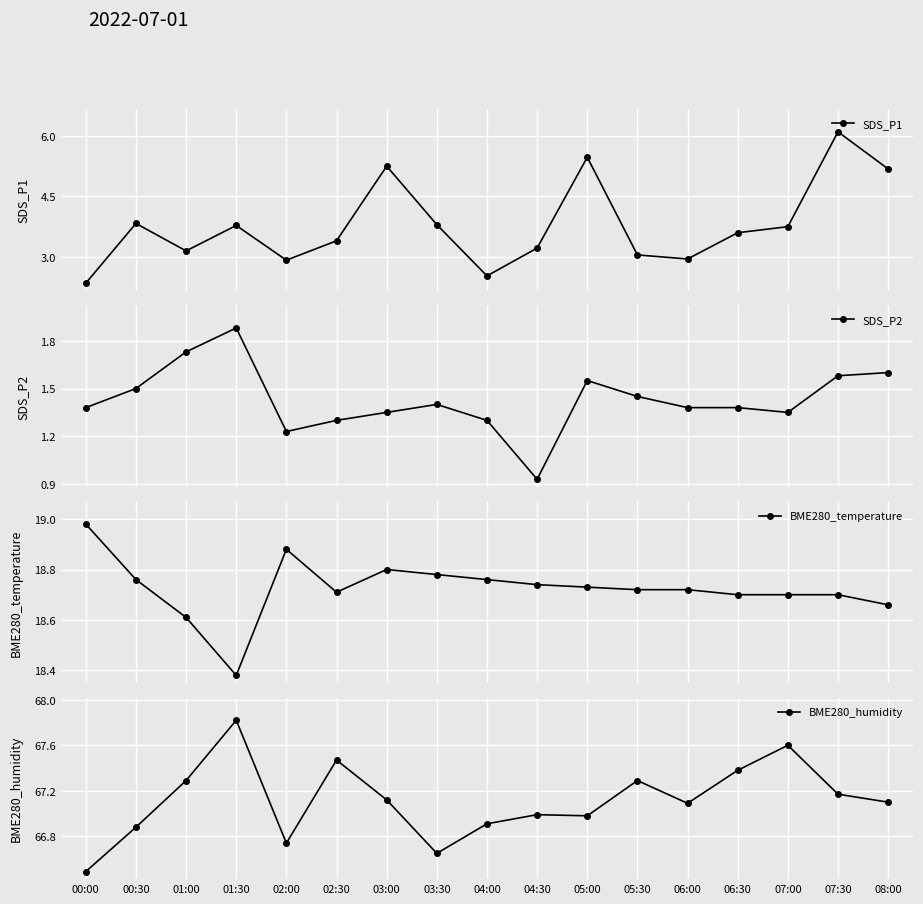

True or false: SDS_P1 and BME280_temperature cross at least once.

False